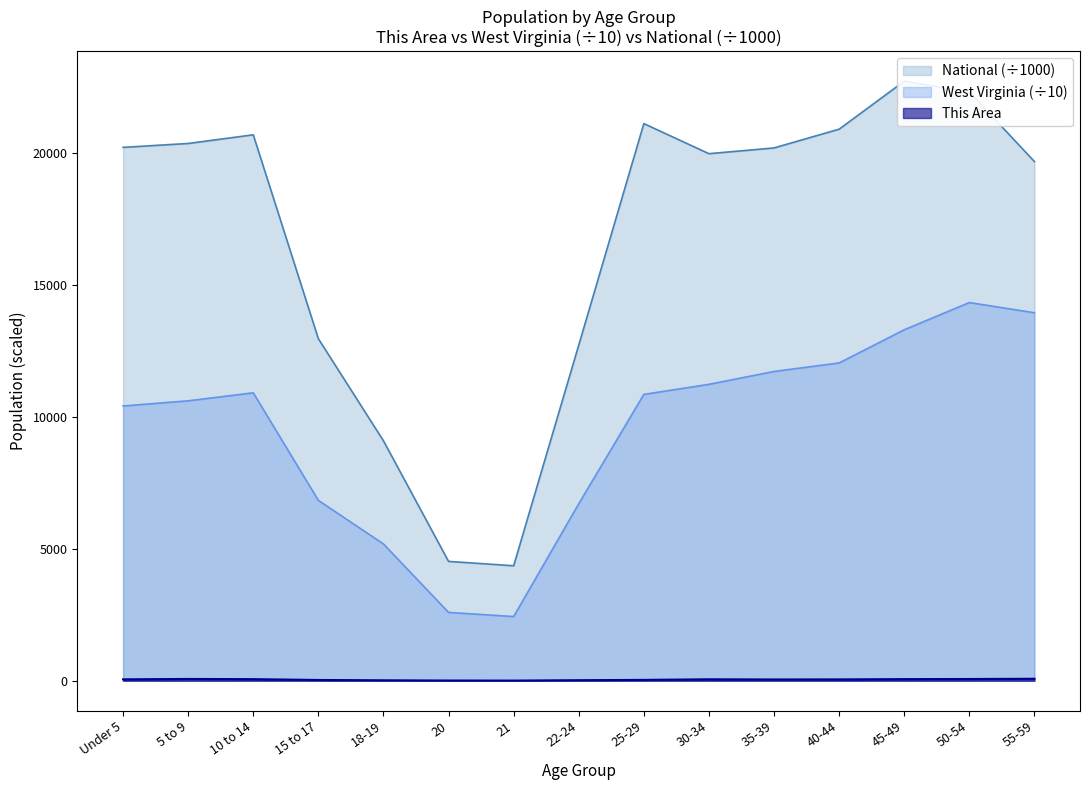

Between Under 5 and 22-24, which series saw the biggest shift?

National